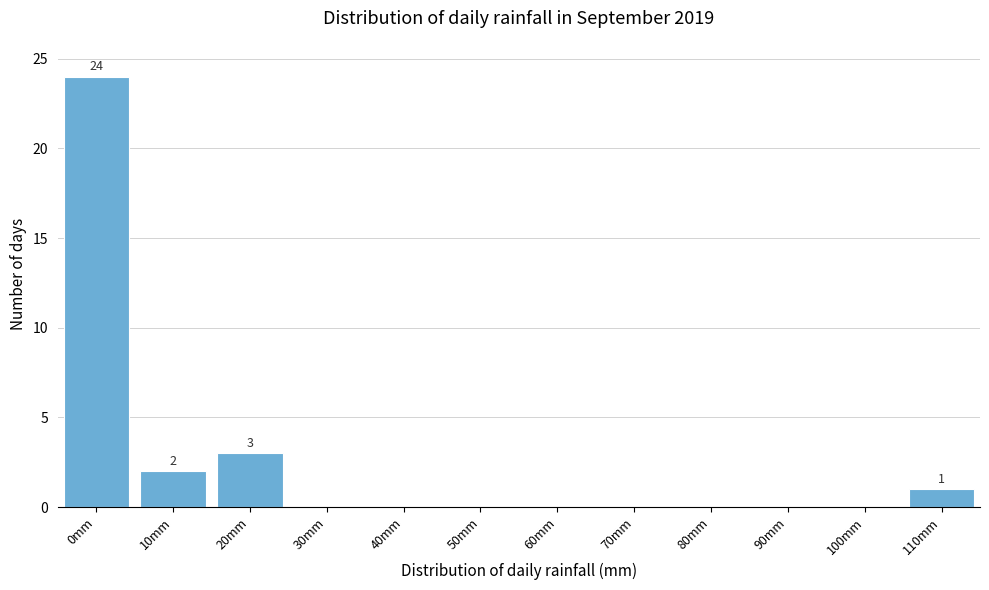

Reading right to left, list all the values displayed in this chart.

110mm=1	100mm=0	90mm=0	80mm=0	70mm=0	60mm=0	50mm=0	40mm=0	30mm=0	20mm=3	10mm=2	0mm=24